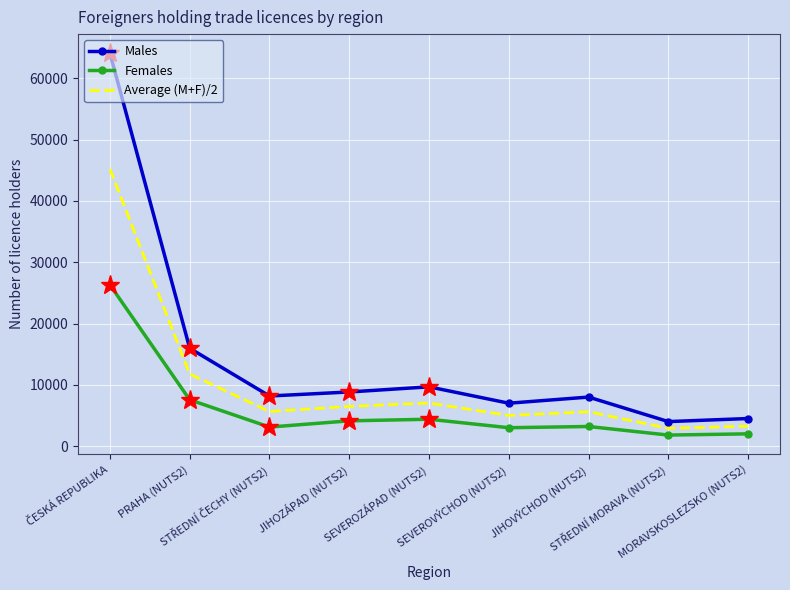

What is the highest value of the Males series?

64114.0